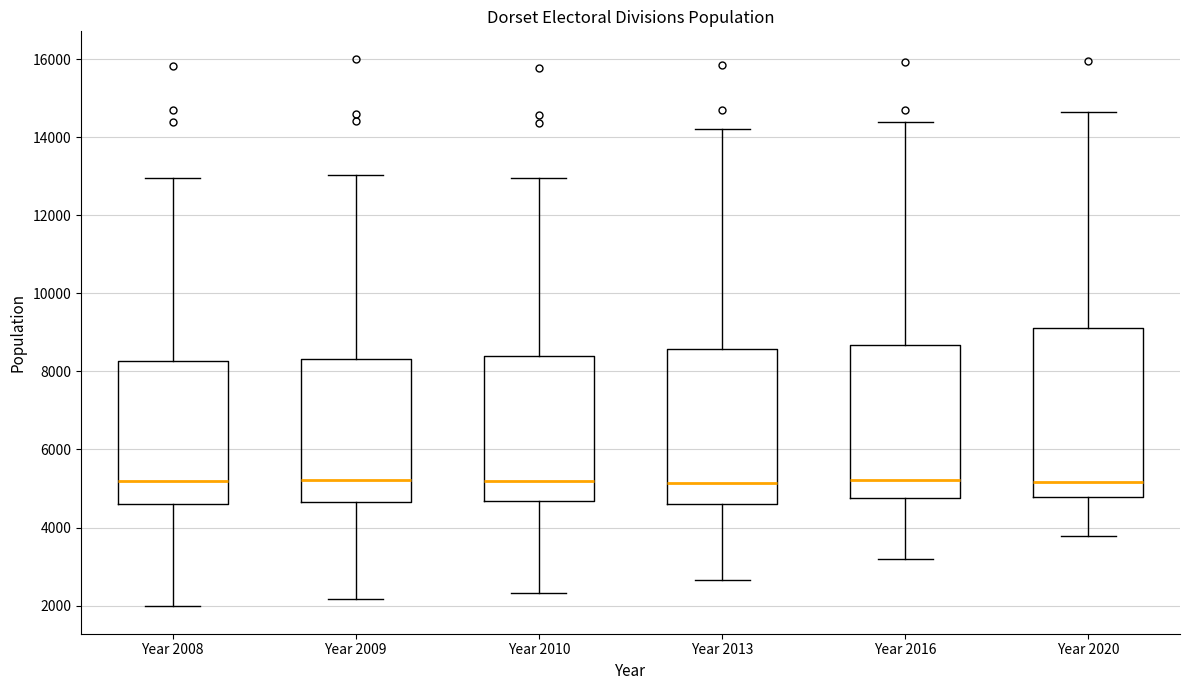

Reading left to right, read every box against the y-axis: the position of its median line, the range the box covers, and the ends of its whiskers. The values are not printed on the chart, so give them approximately, as read against the axis.

Year 2008: median 5200, box 4600 to 8200, whiskers 2000 to 13000
Year 2009: median 5200, box 4600 to 8400, whiskers 2200 to 13000
Year 2010: median 5200, box 4600 to 8400, whiskers 2400 to 13000
Year 2013: median 5200, box 4600 to 8600, whiskers 2600 to 14200
Year 2016: median 5200, box 4800 to 8600, whiskers 3200 to 14400
Year 2020: median 5200, box 4800 to 9200, whiskers 3800 to 14600